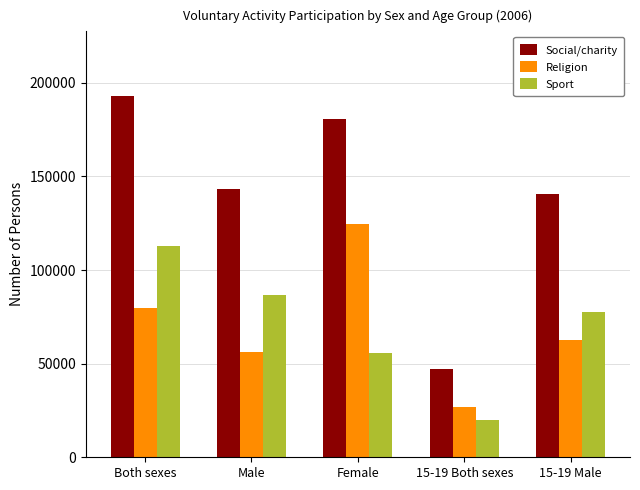

Is it true that Religion equals 181495 at Female?

False